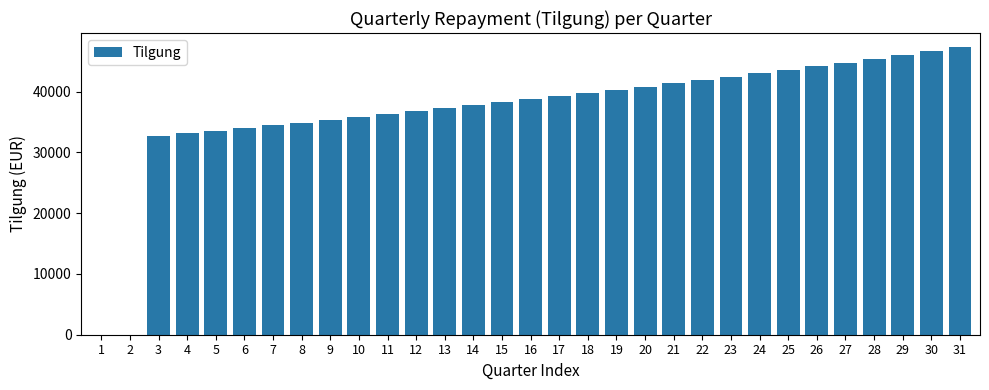

Approximately how many times larger is the value at 23 compared to 19?

1.1